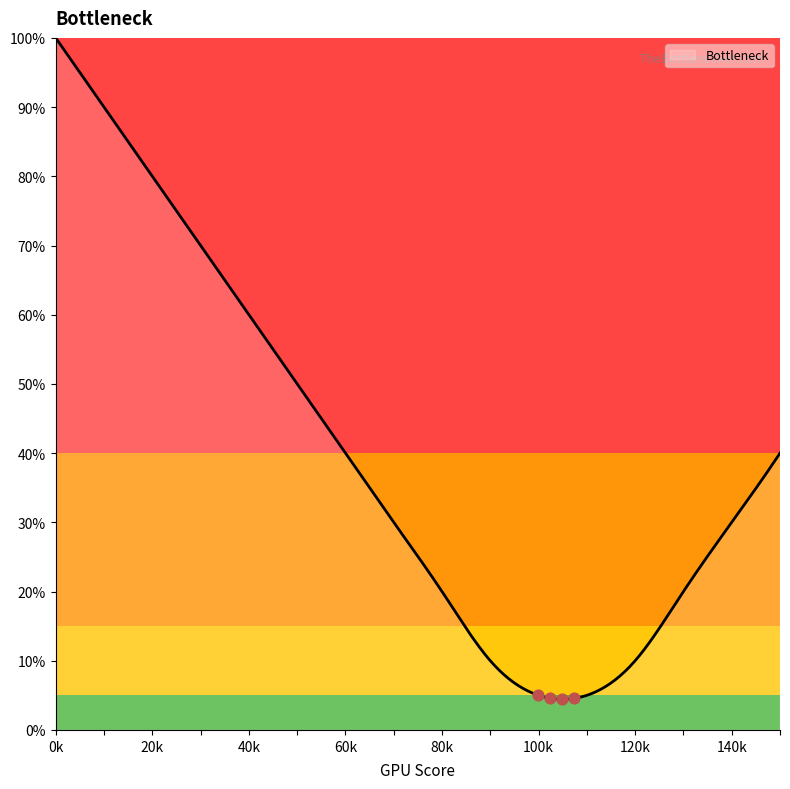

What is the greatest value displayed?

100.0